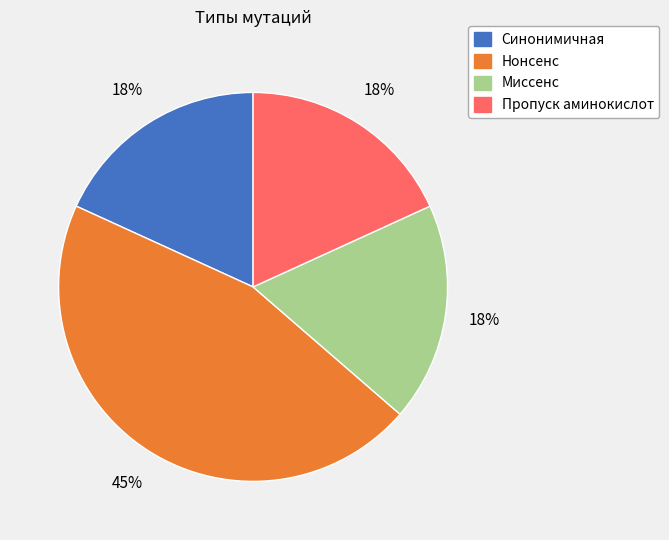

What is the largest slice in the pie chart?

Нонсенс